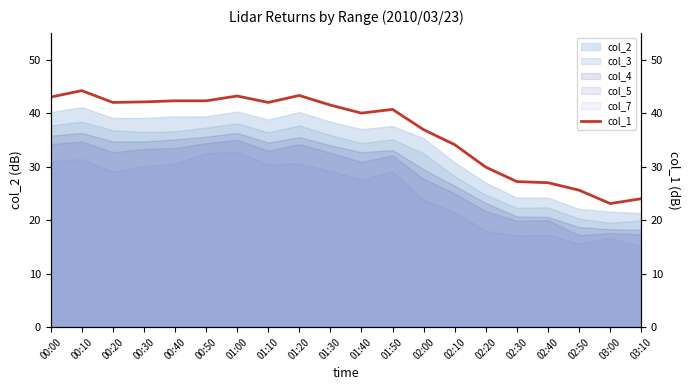

What value does the data have at 01:50?

40.7